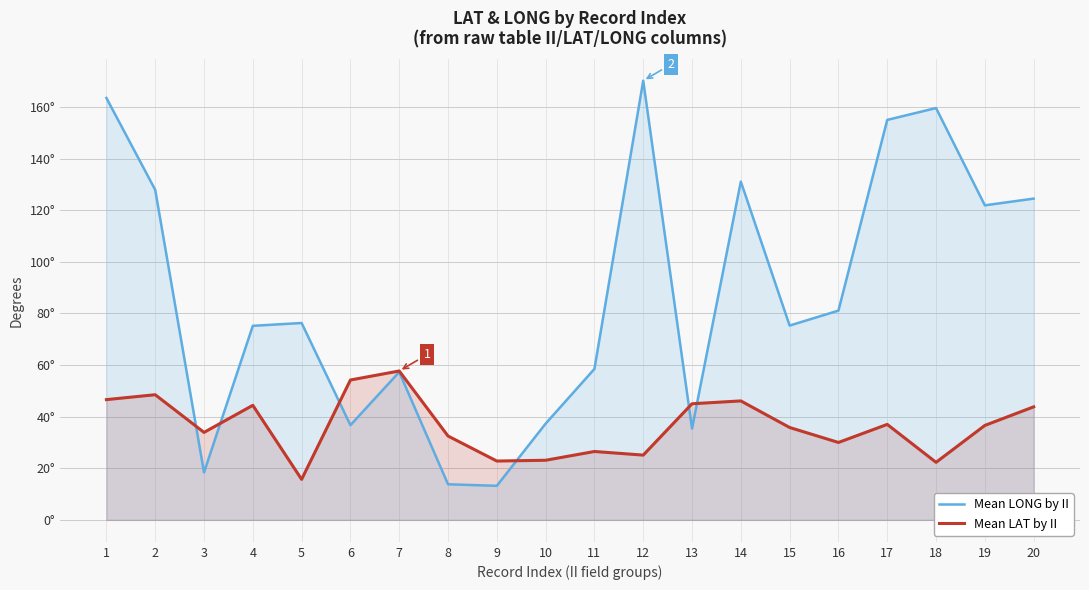

What is the minimum value shown in the chart?

13.2